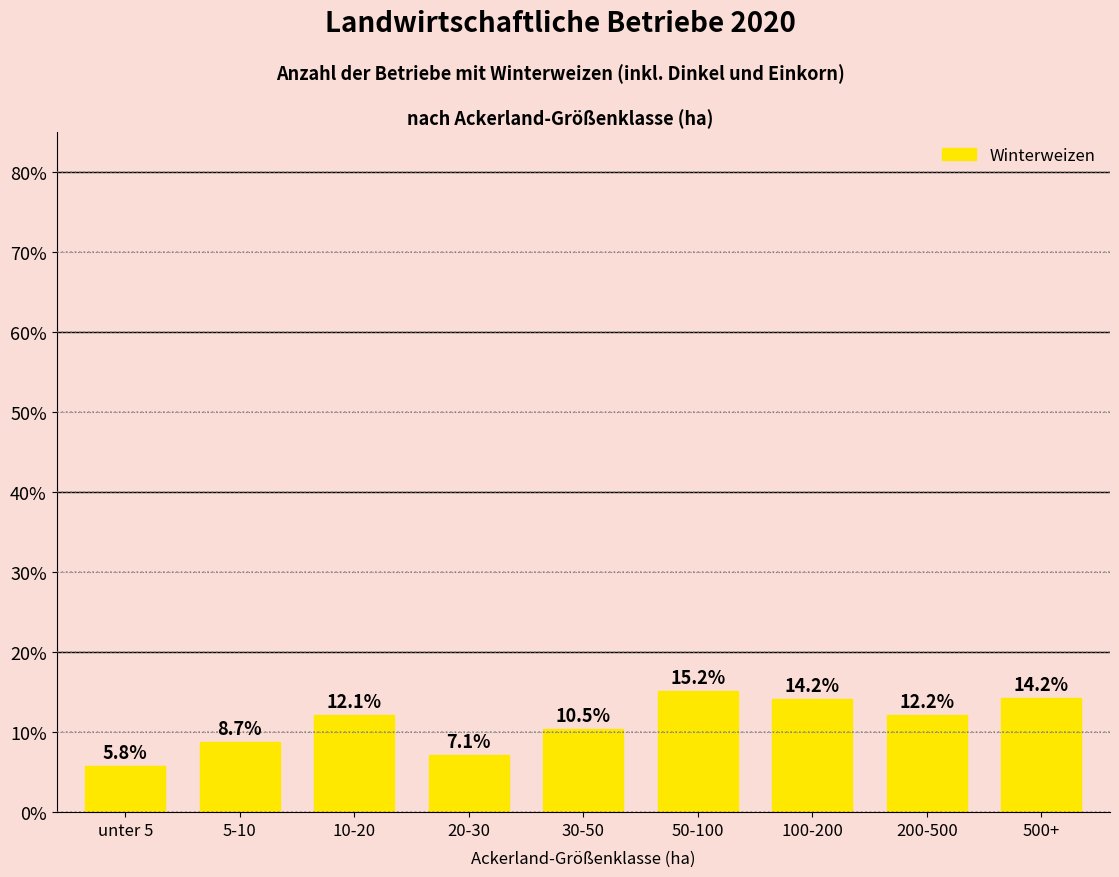

Reading left to right, transcribe all the data shown in this chart.

5.8	8.7	12.1	7.1	10.5	15.2	14.2	12.2	14.2